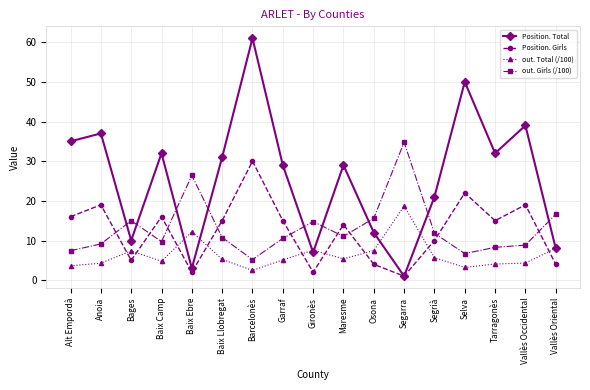

What is the sum of the out. Total (/100) values at Baix Camp and Selva?

8.0